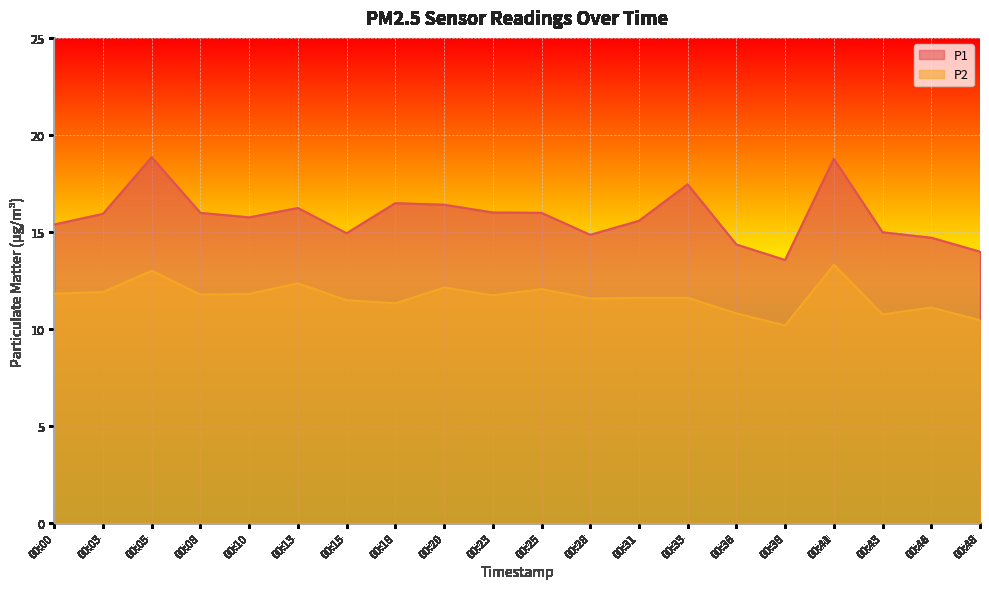

Reading left to right, what are all the values shown in this chart?

P1: 00:00=15.4	00:03=15.9	00:05=18.9	00:08=16.0	00:10=15.8	00:13=16.2	00:15=14.9	00:18=16.5	00:20=16.4	00:23=16.0	00:25=16.0	00:28=14.8	00:31=15.6	00:33=17.4	00:36=14.3	00:38=13.6	00:41=18.8	00:43=15.0	00:46=14.7	00:48=14.0
P2: 00:00=11.8	00:03=11.9	00:05=13.0	00:08=11.8	00:10=11.8	00:13=12.3	00:15=11.5	00:18=11.3	00:20=12.1	00:23=11.7	00:25=12.1	00:28=11.6	00:31=11.6	00:33=11.6	00:36=10.8	00:38=10.2	00:41=13.3	00:43=10.8	00:46=11.1	00:48=10.4